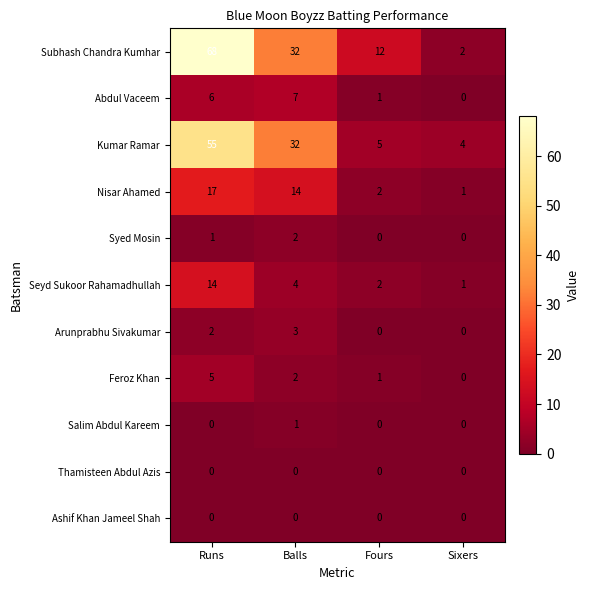

Count the number of categories in the chart.

4